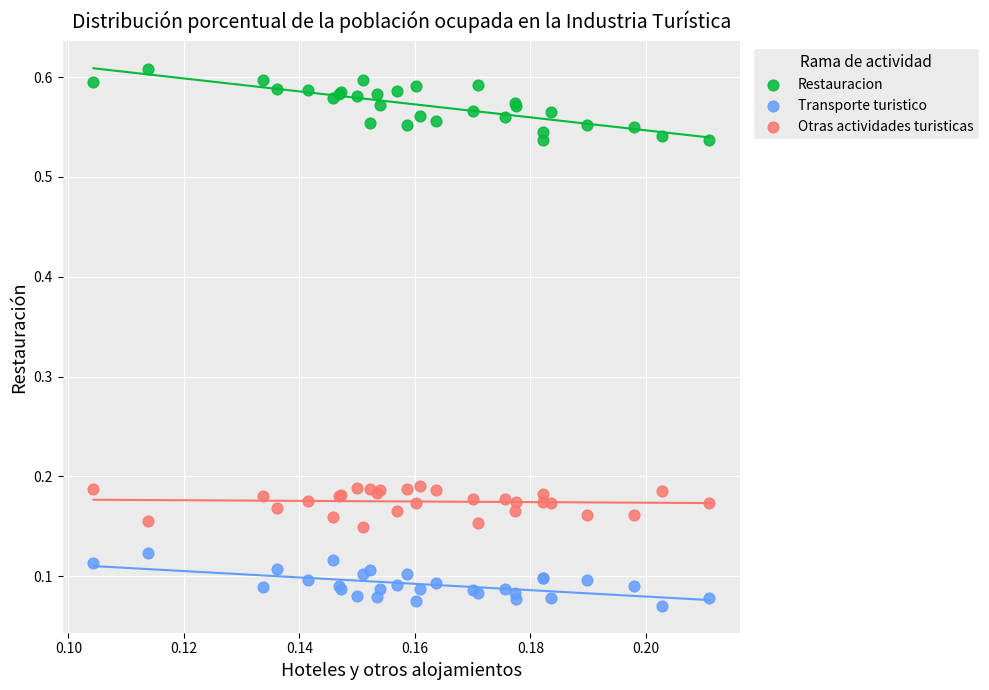

Which series reaches the minimum Y coordinate?

Transporte turistico